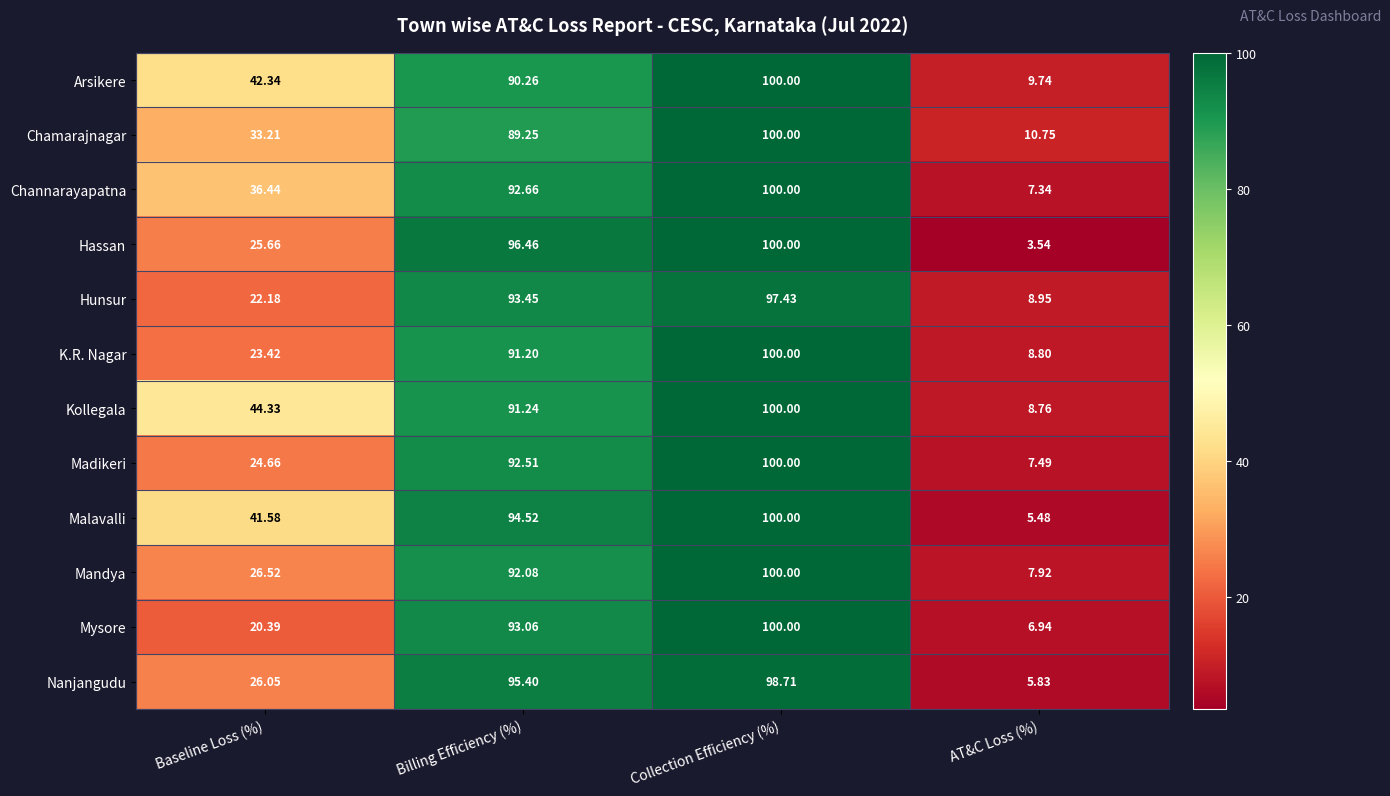

What is the total value across all series at Collection Efficiency (%)?

1196.1